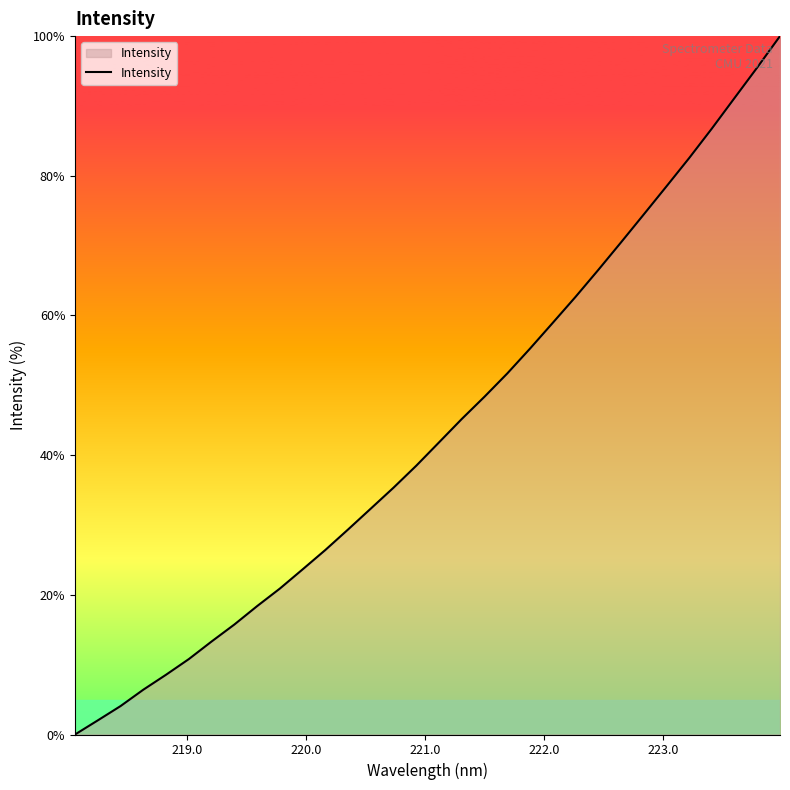

What is the maximum value shown in the chart?

100.0